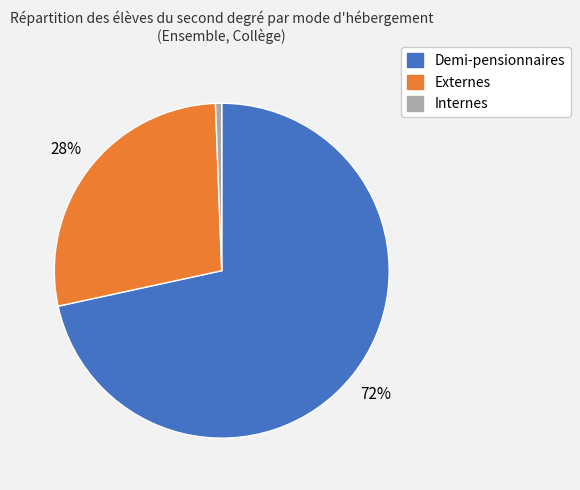

What percentage is the Externes slice, to the nearest percent?

28%